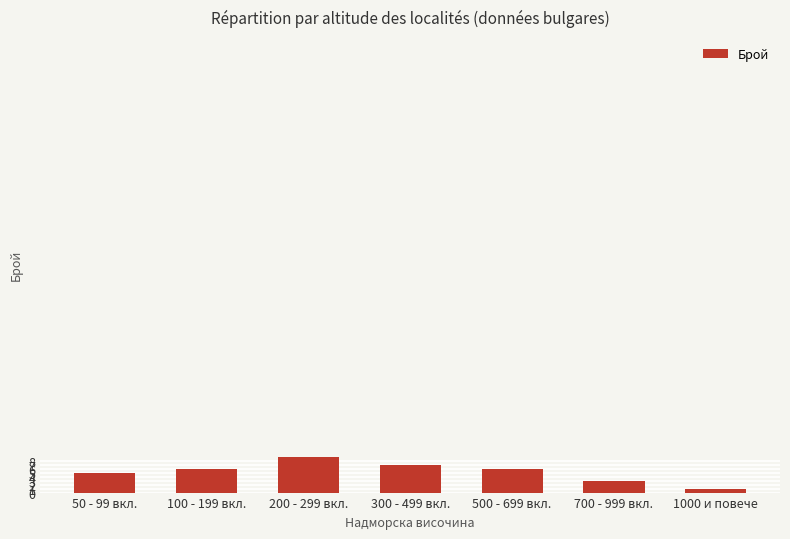

The chart shows a value of 1 at 1000 и повече. True or false?

True